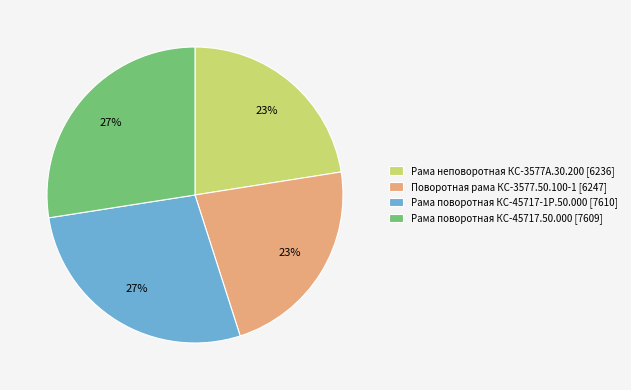

What percentage is the Рама поворотная КС-45717.50.000 [7609] slice, to the nearest percent?

27%